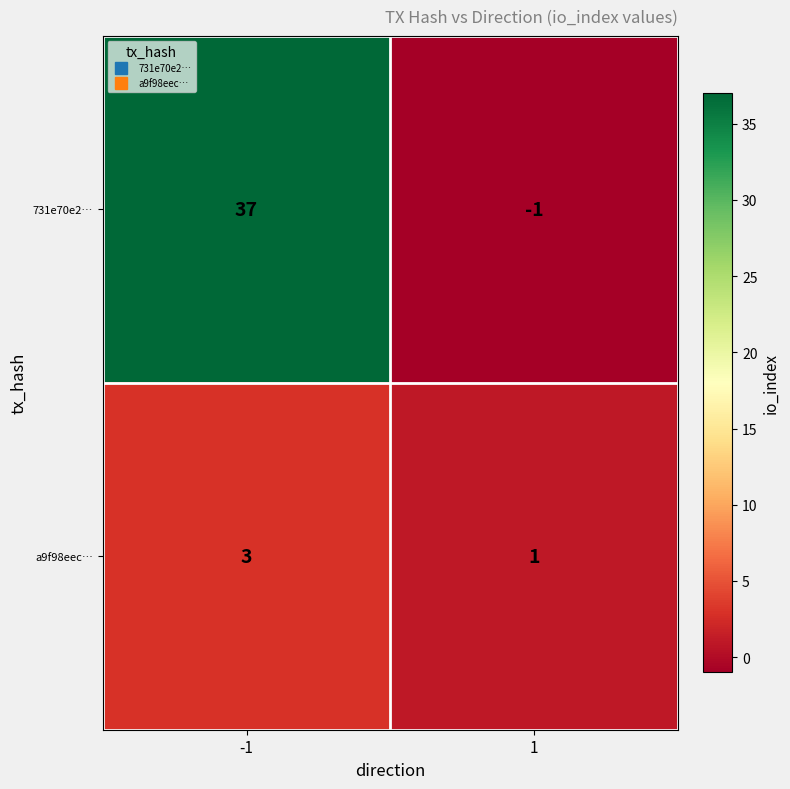

Is the value of 731e70e2… at 1 greater than the value of a9f98eec… at -1?

No